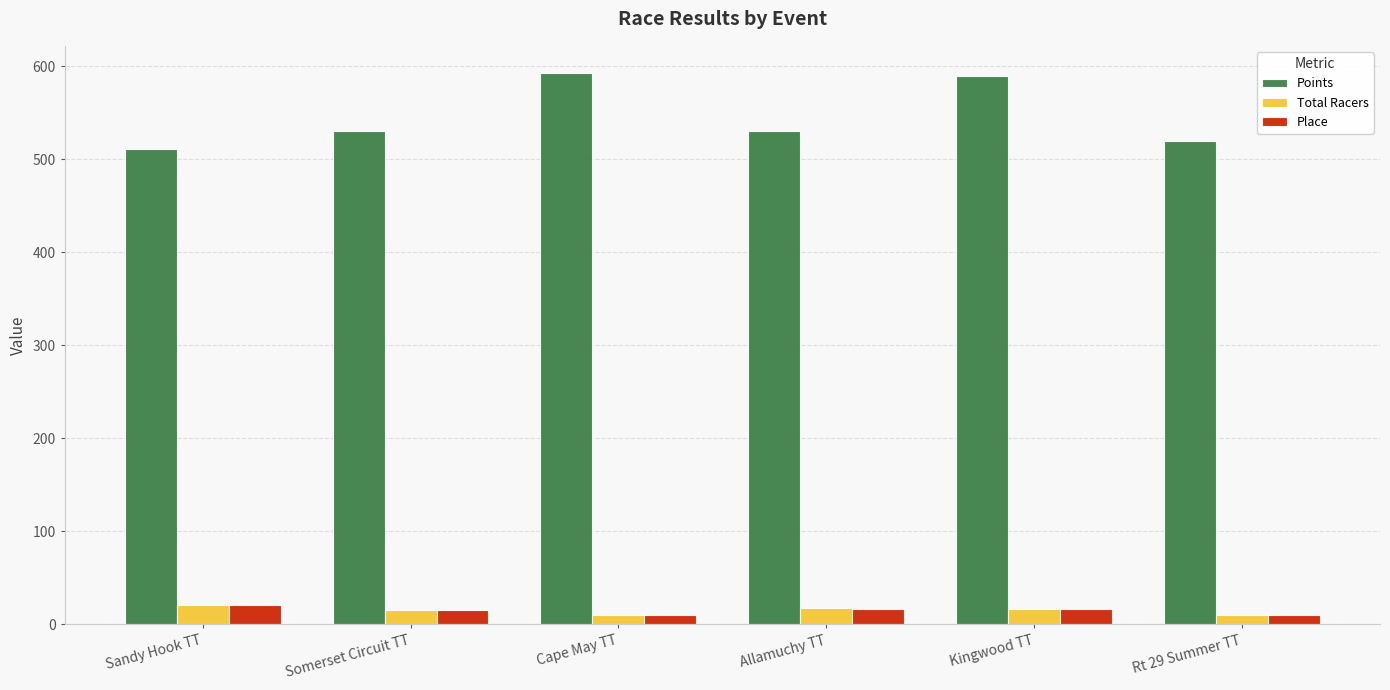

What is the maximum value shown in the chart?

592.2